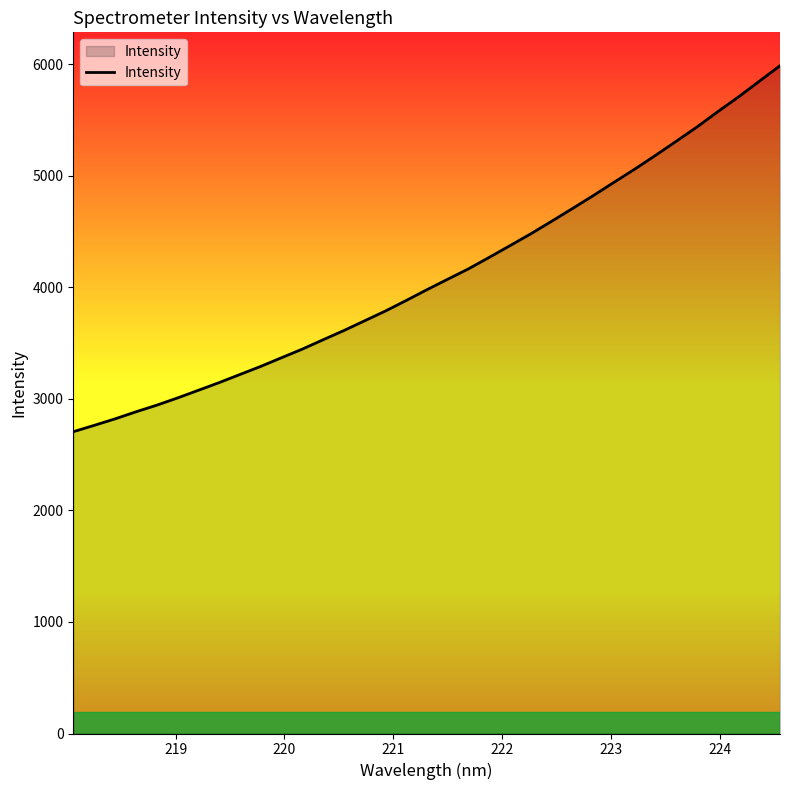

What is the minimum value shown in the chart?

2704.8